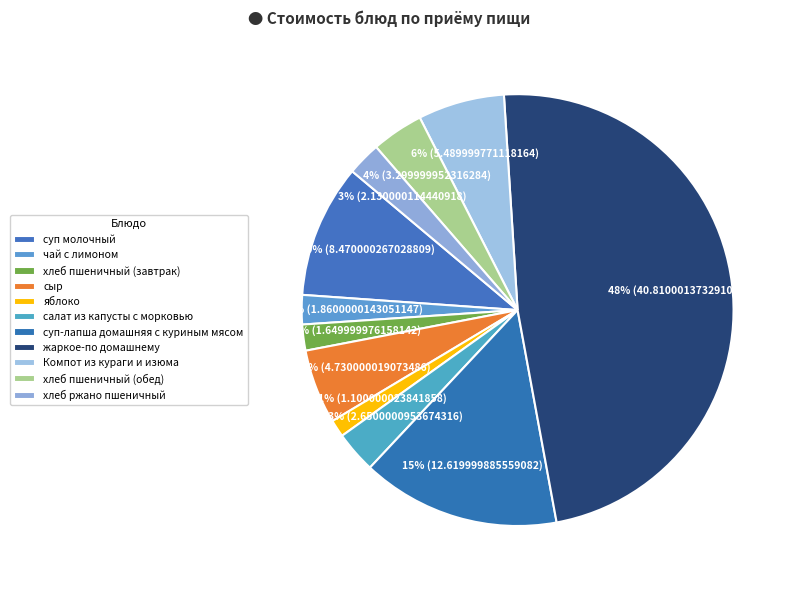

Between сыр and чай с лимоном, which is larger?

сыр